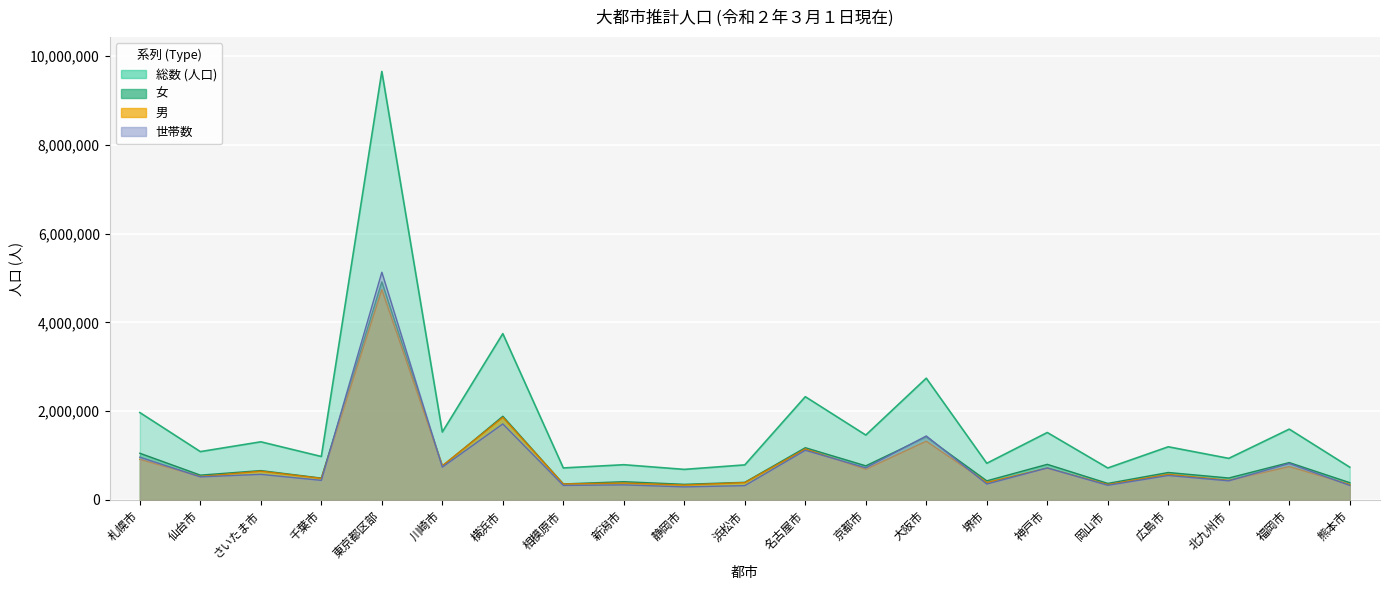

What is the approximate value of 男 at 千葉市, to the nearest 50?

486500